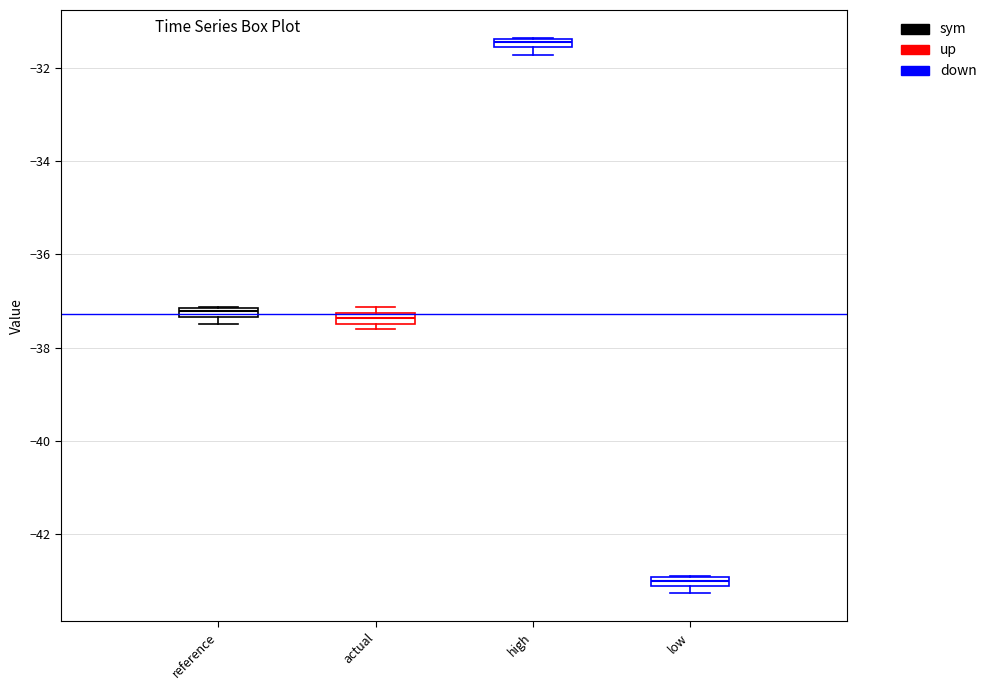

Which box's median line is the highest?

high